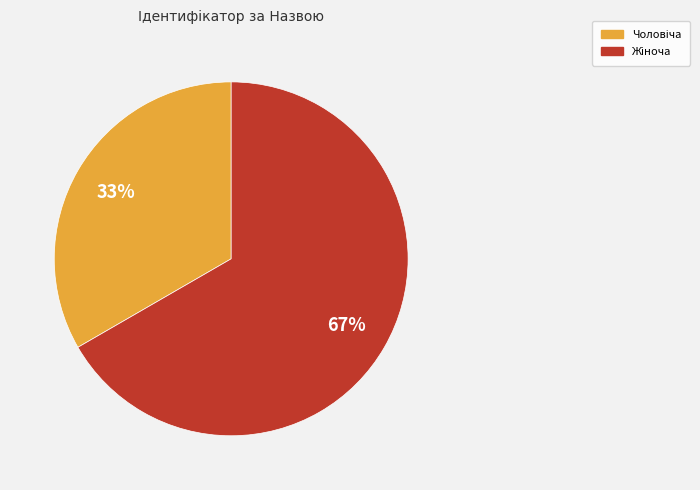

To the nearest percent, what is the average slice percentage?

50%